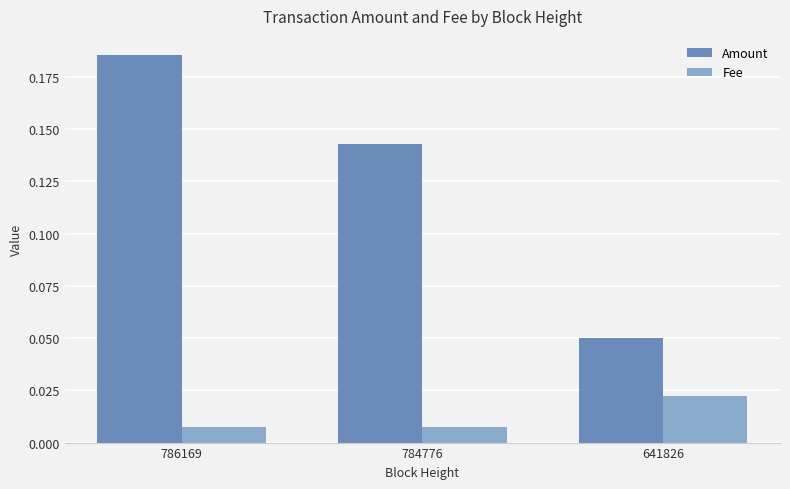

Which category has the highest value in the Fee series?

641826